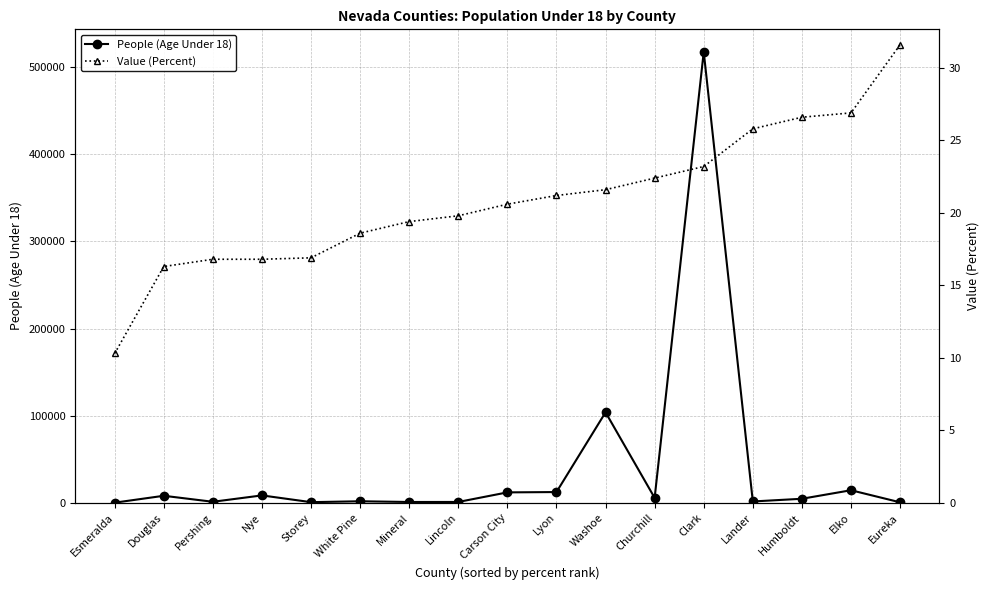

What are all the series names shown in the legend?

People (Age Under 18), Value (Percent)